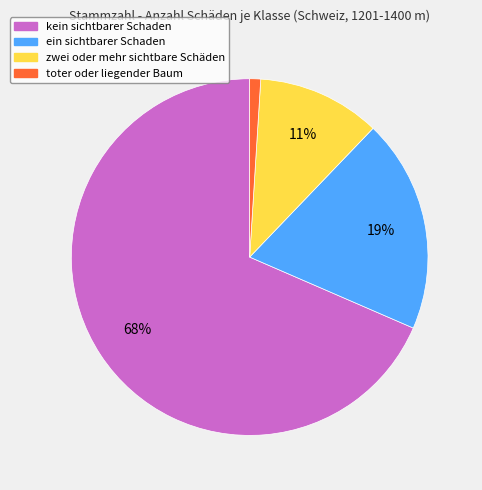

To the nearest percent, what is the average slice percentage?

25%